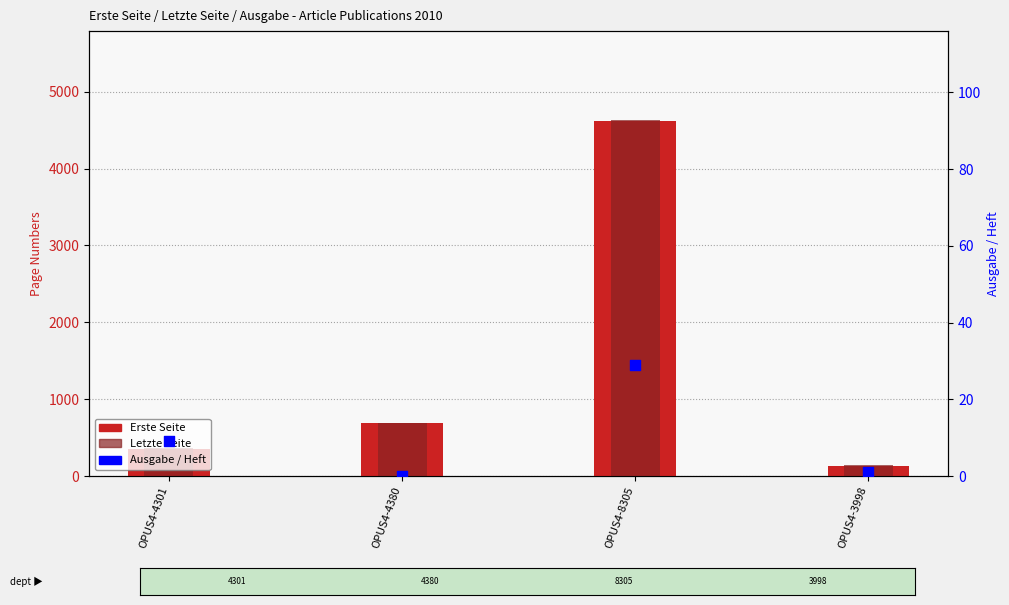

Which series has the widest spread of Y values?

Erste Seite